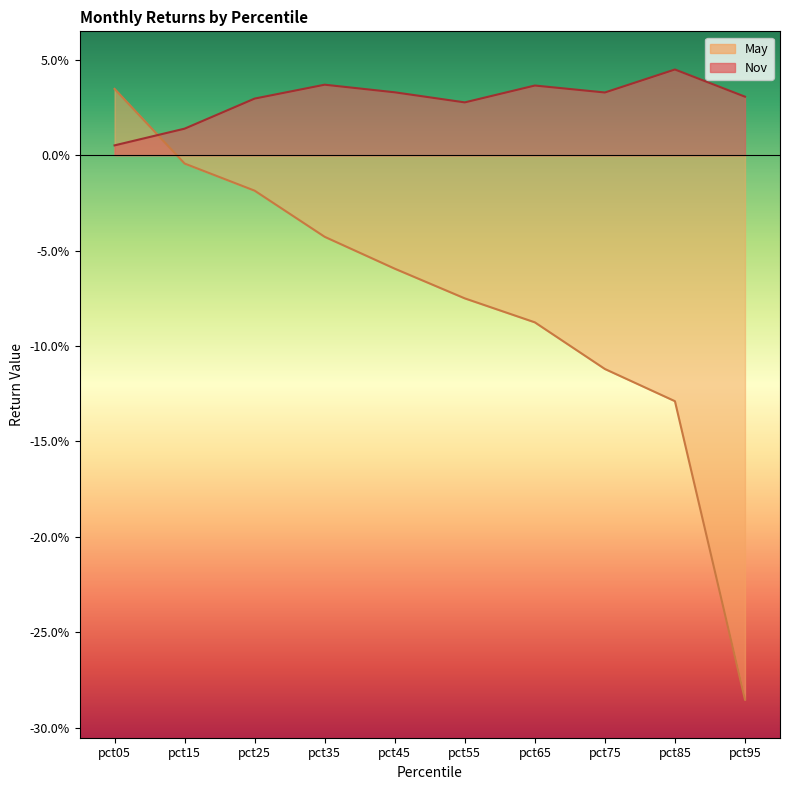

Count the values in the range 0 to 1.

10